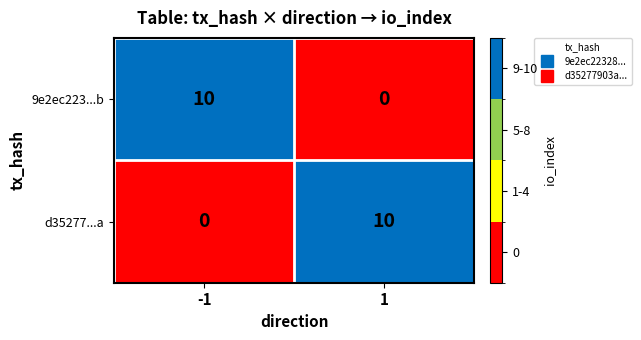

Rank the series at -1 from lowest to highest value.

d35277...a, 9e2ec223...b